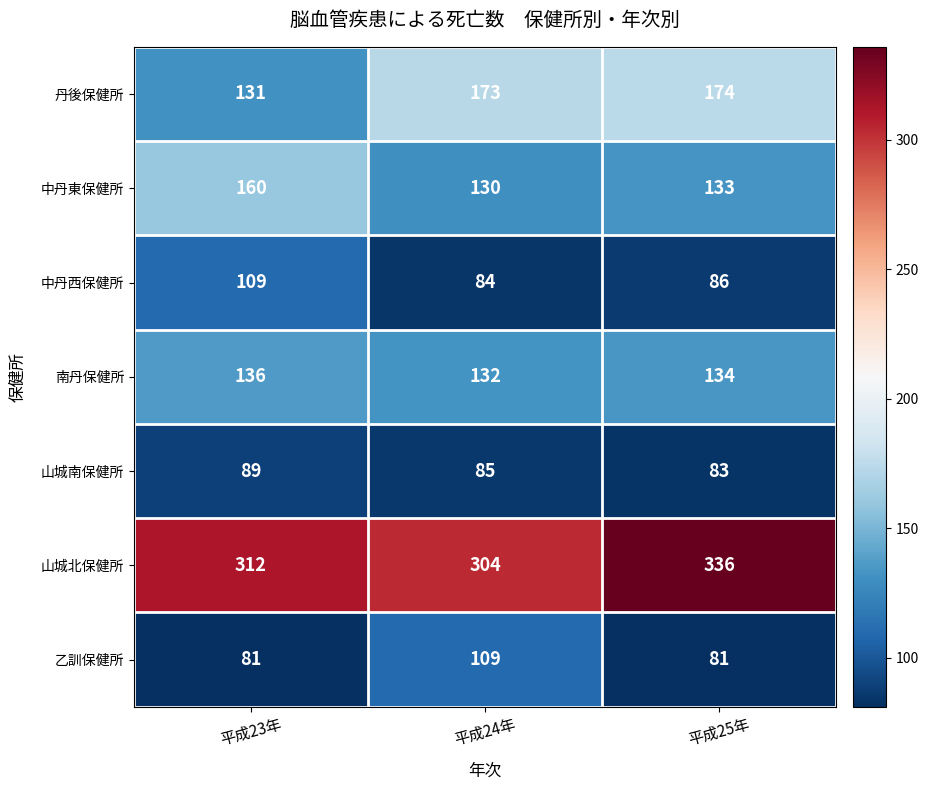

The value of 山城北保健所 at 平成23年 is 535. True or false?

False